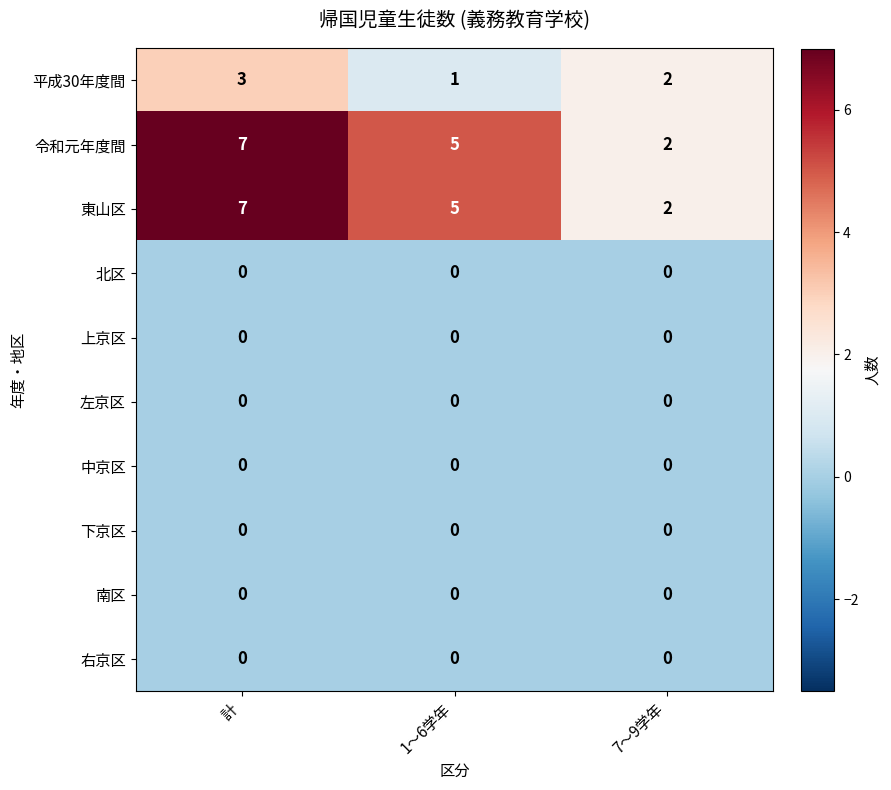

What is the maximum value shown in the chart?

7